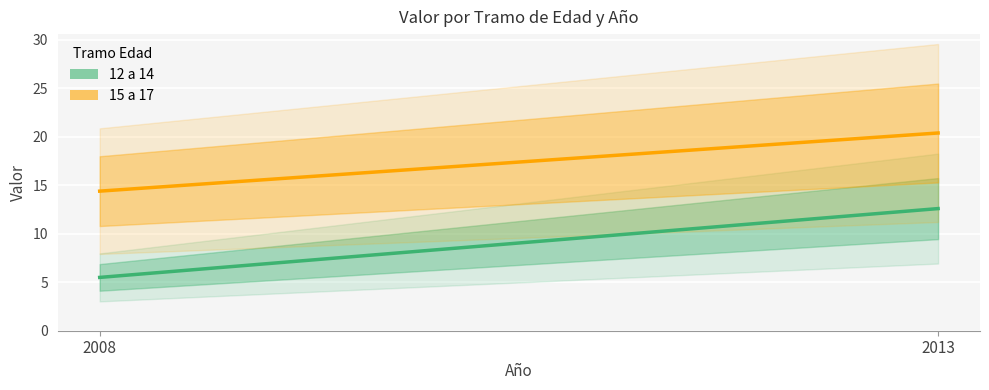

List the series in order of their overall mean, lowest first.

12 a 14, 15 a 17